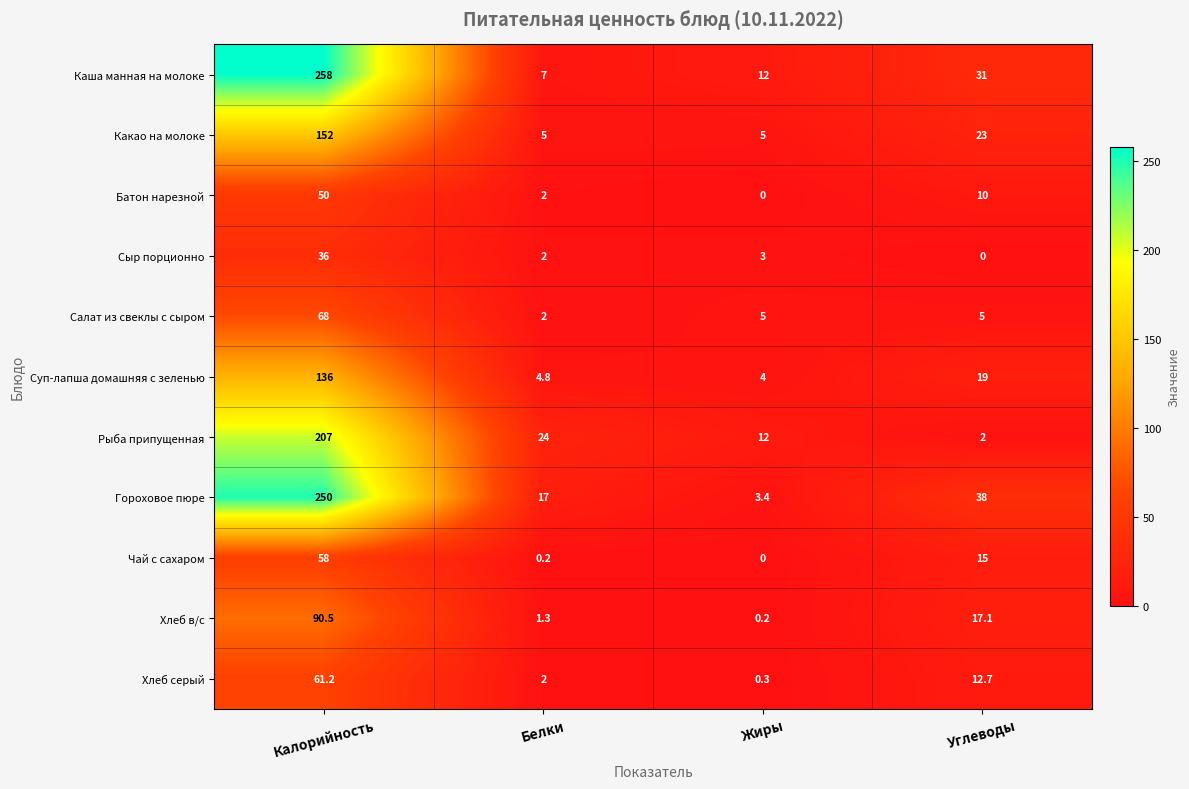

What is the difference between the second highest and second lowest values in the Суп-лапша домашняя с зеленью series?

14.2